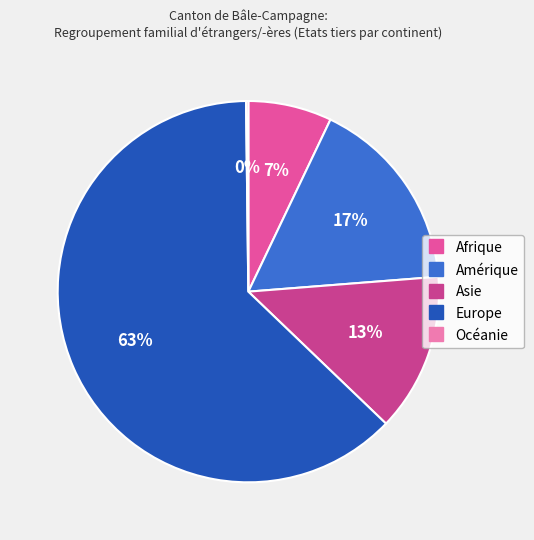

Which category has the smallest portion of the pie?

Océanie